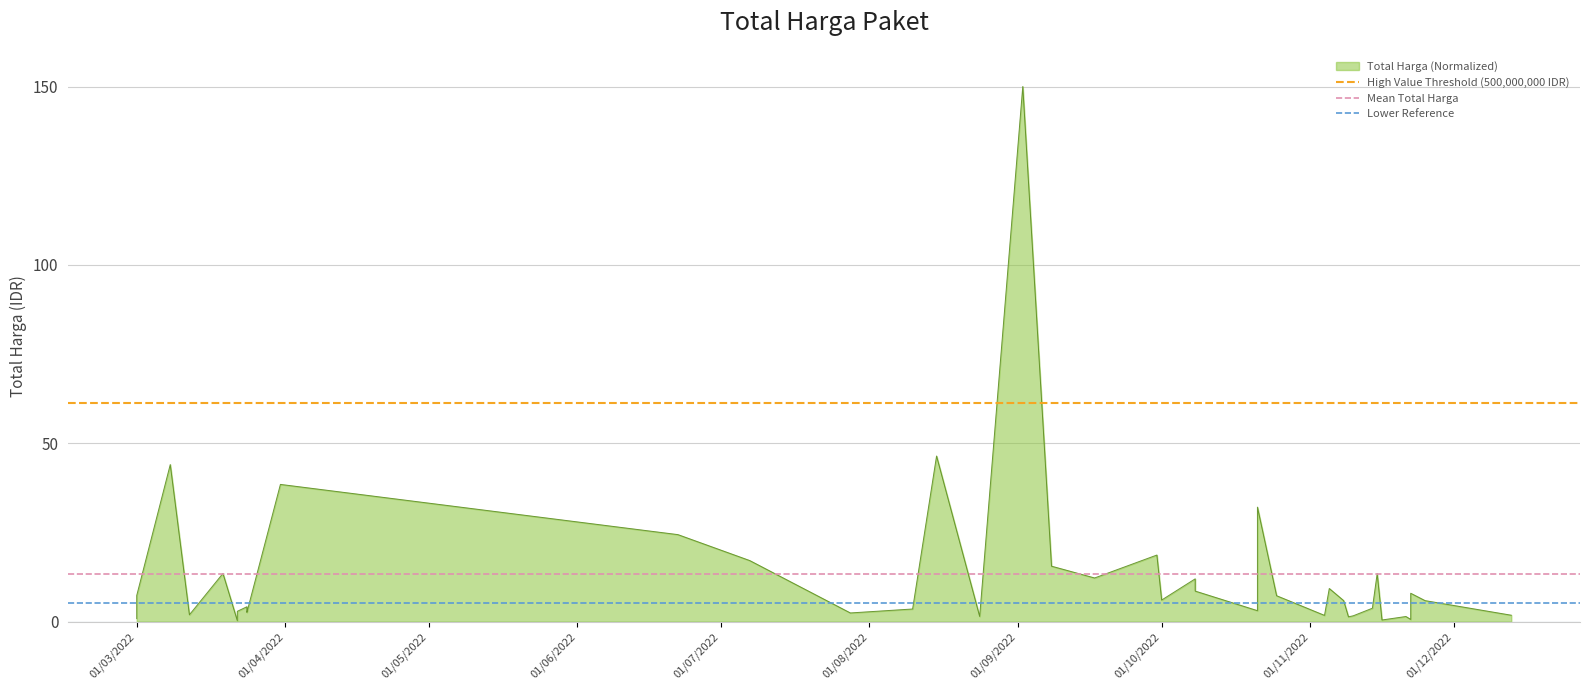

What is the spread (max minus min) of values at 01/04/2022?

55.9